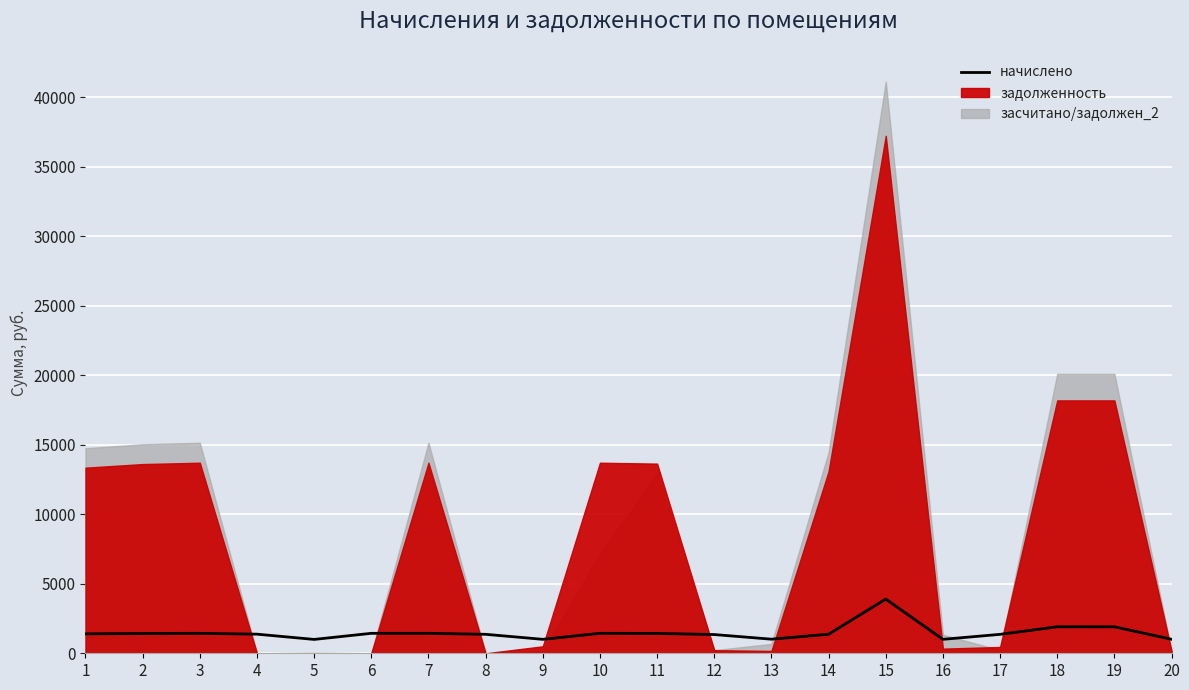

How many data points does each series have?

20